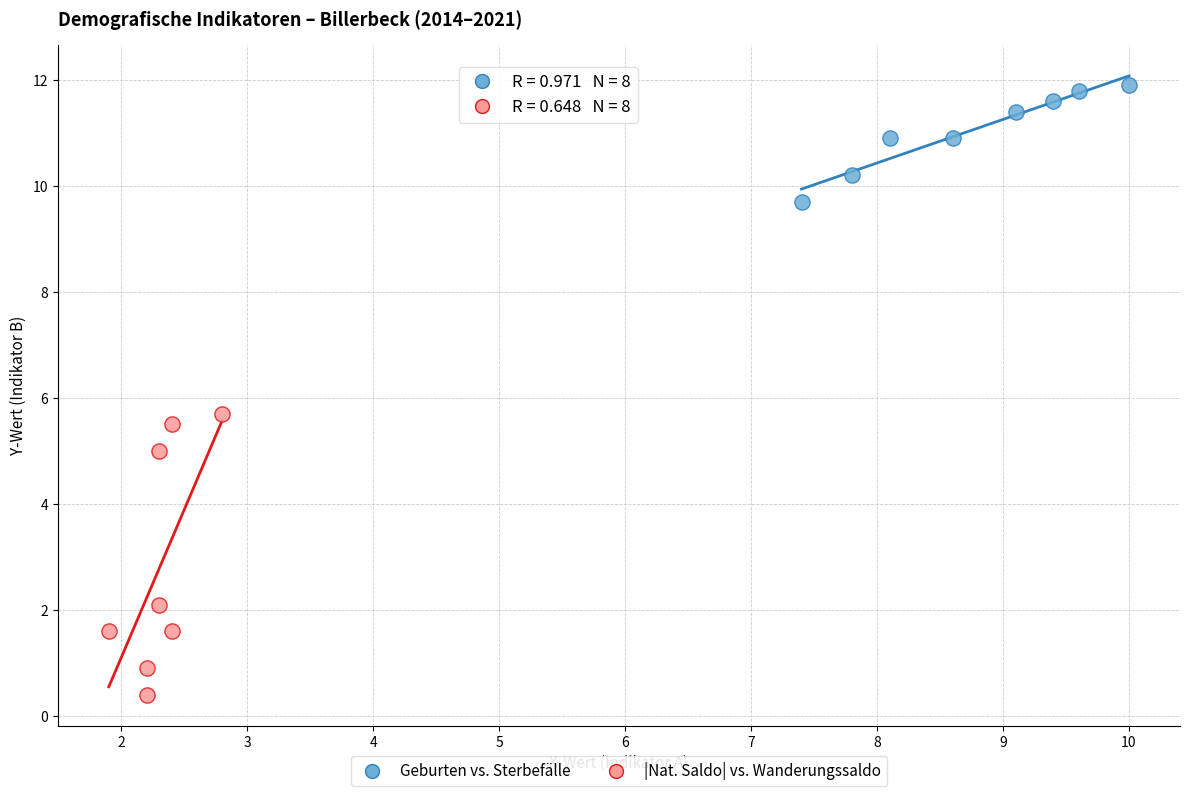

Which series contains the highest Y value?

Geburten vs. Sterbefälle